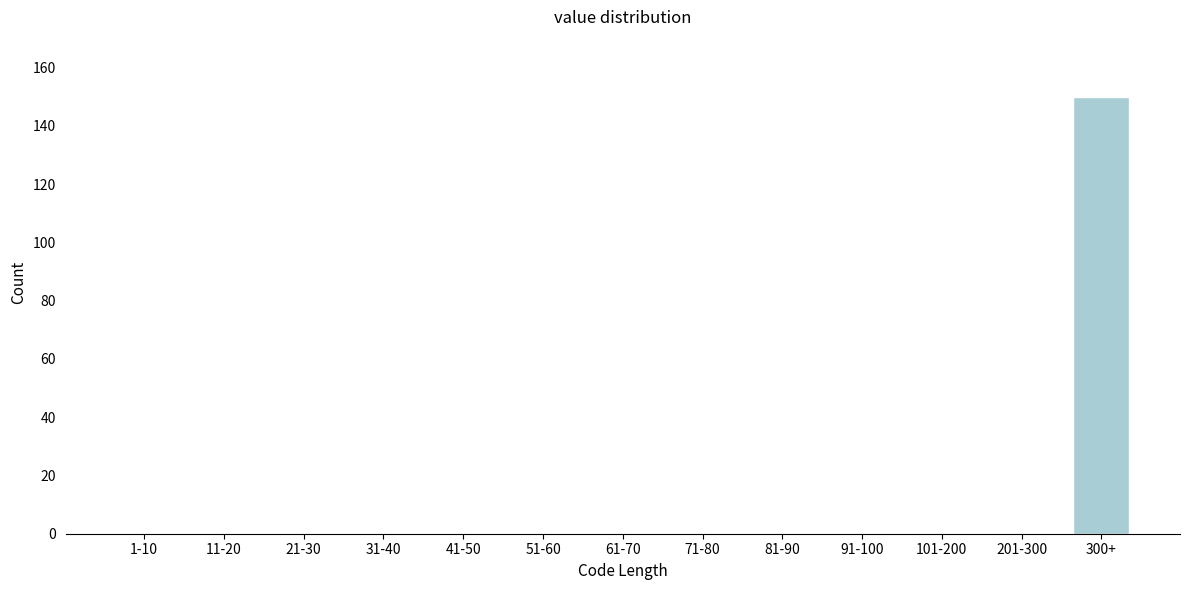

Reading left to right, what are all the values shown in this chart?

1-10=0	11-20=0	21-30=0	31-40=0	41-50=0	51-60=0	61-70=0	71-80=0	81-90=0	91-100=0	101-200=0	201-300=0	300+=150